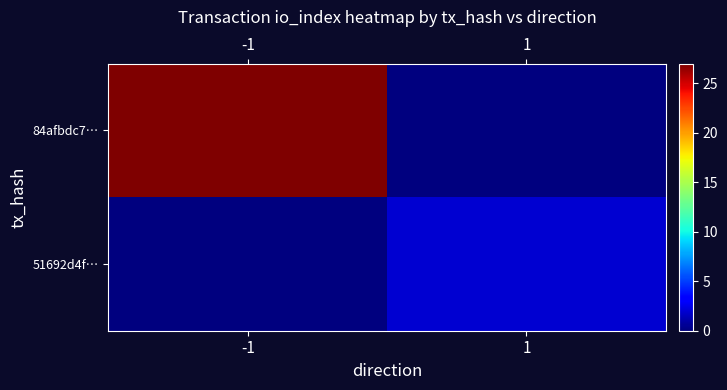

At which category does the chart reach its minimum across all series?

1